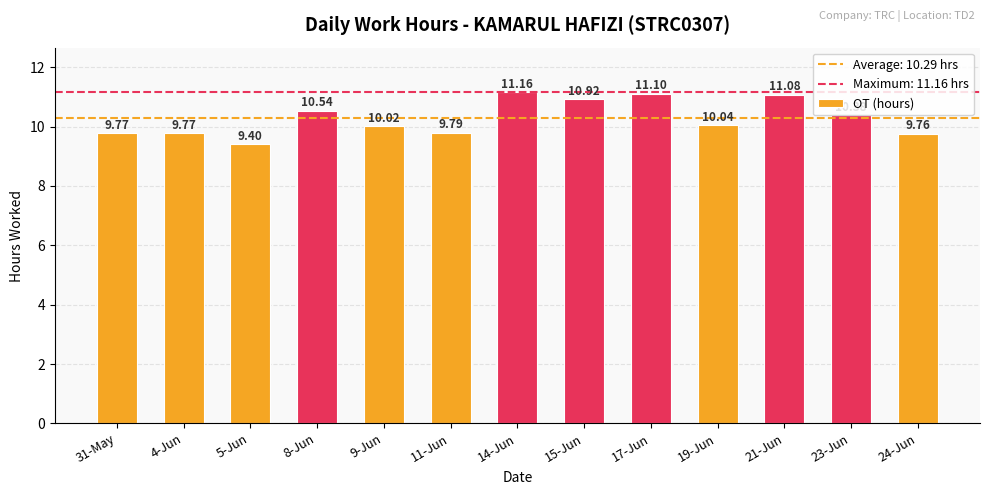

What is the label of the 5th bar from the right?

17-Jun